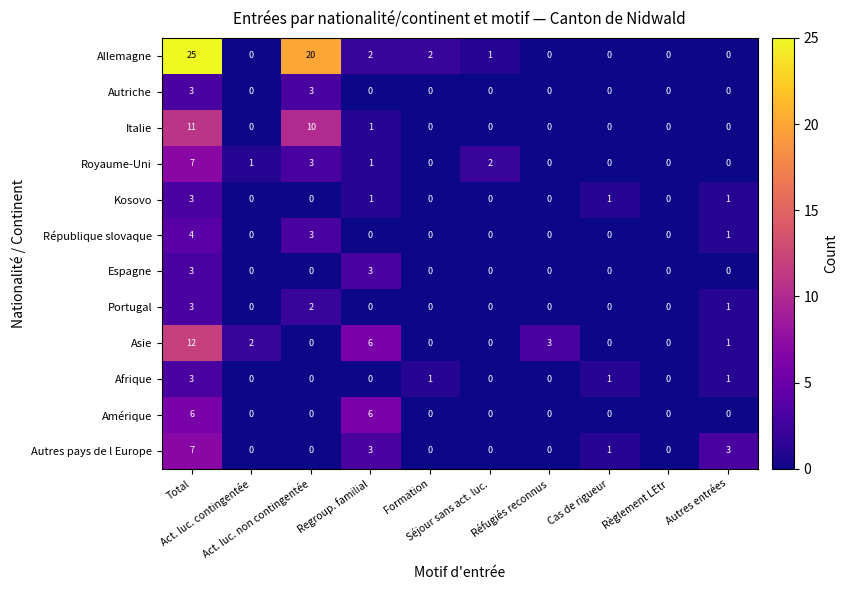

What is the difference between the maximum and minimum values in the Allemagne series?

25